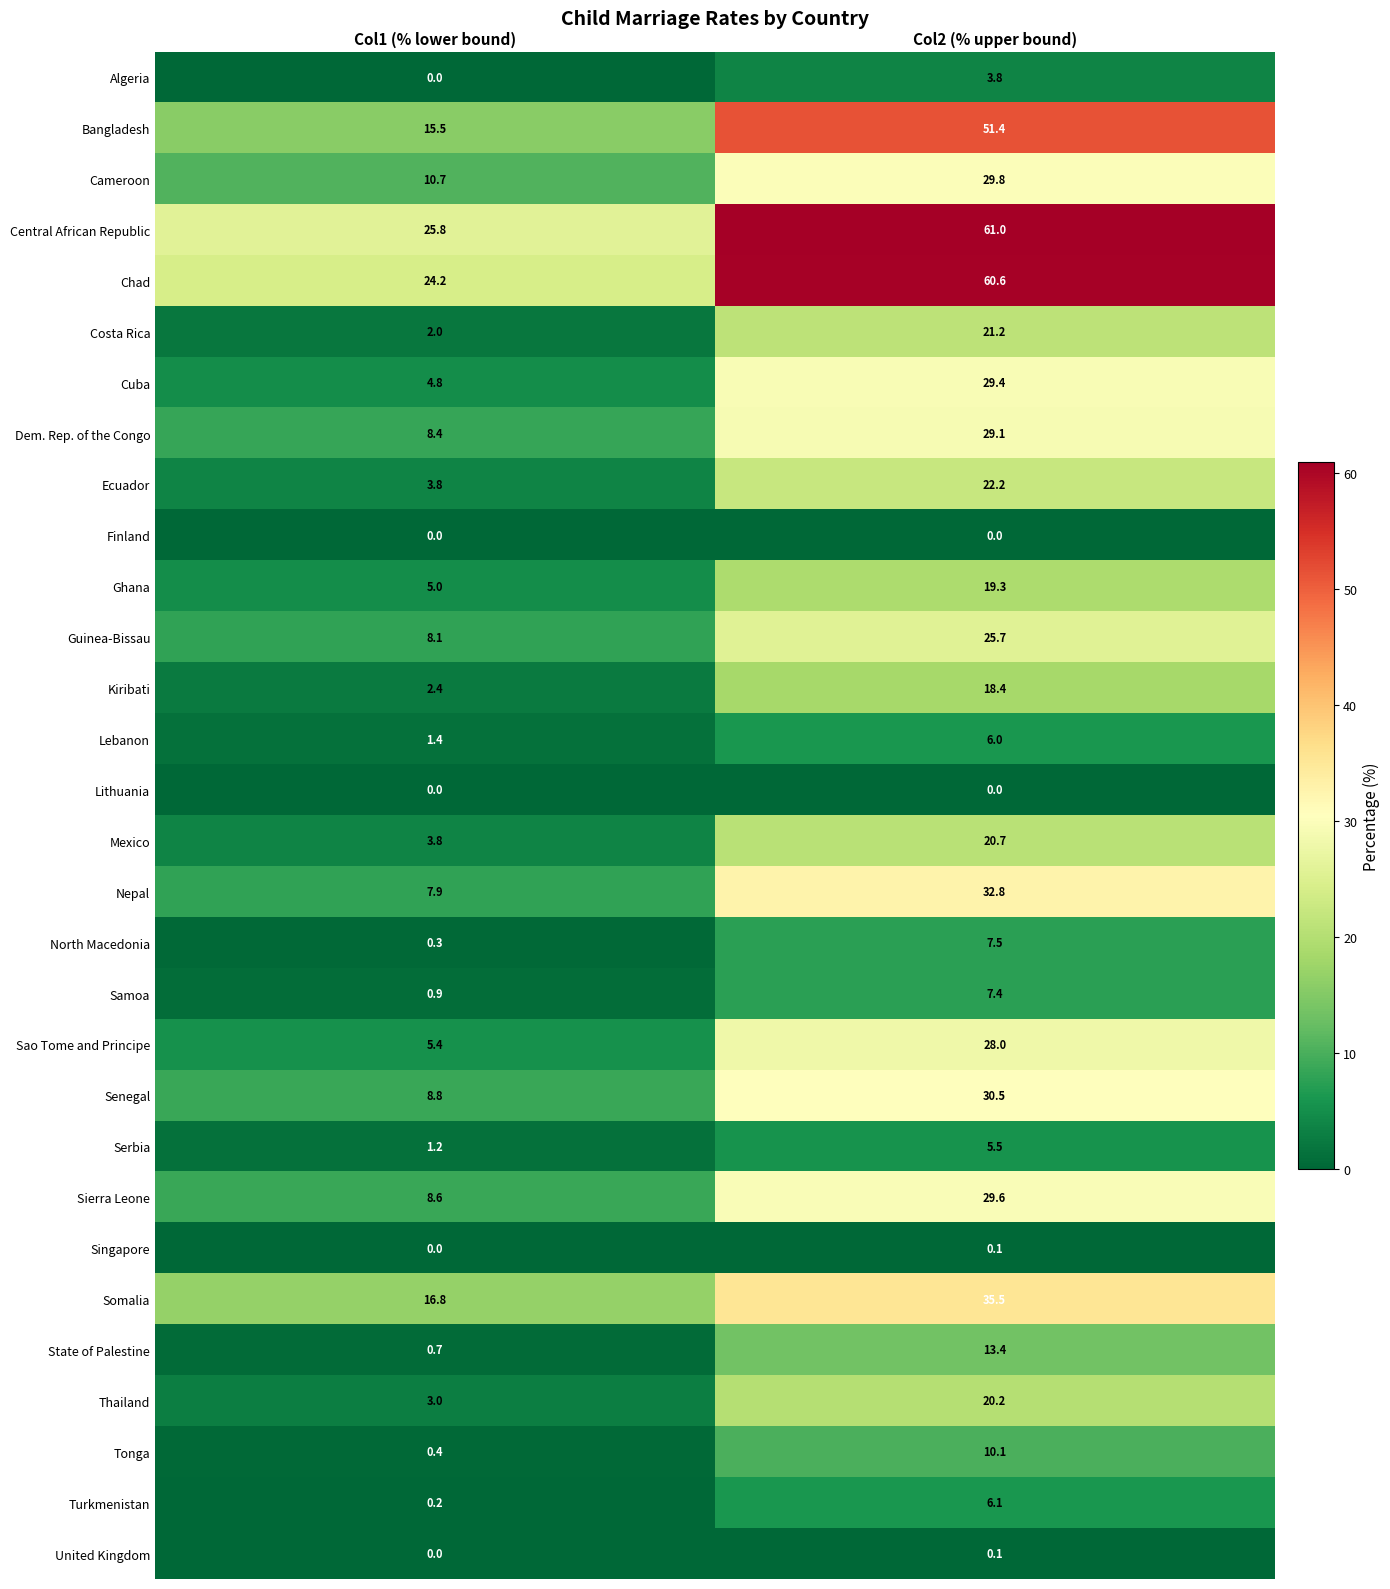

List the labels in order of Costa Rica value, smallest first.

Col1 (% lower bound), Col2 (% upper bound)